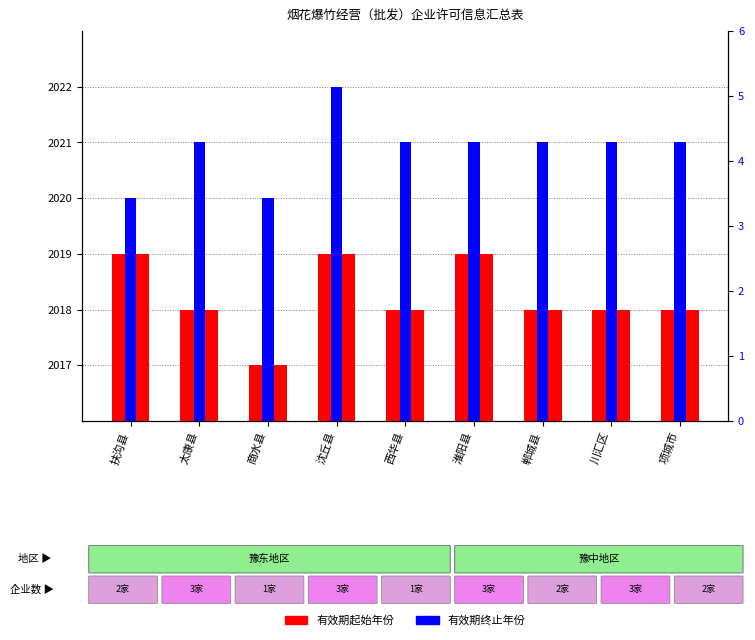

What are all the series names shown in the legend?

有效期起始年份, 有效期终止年份